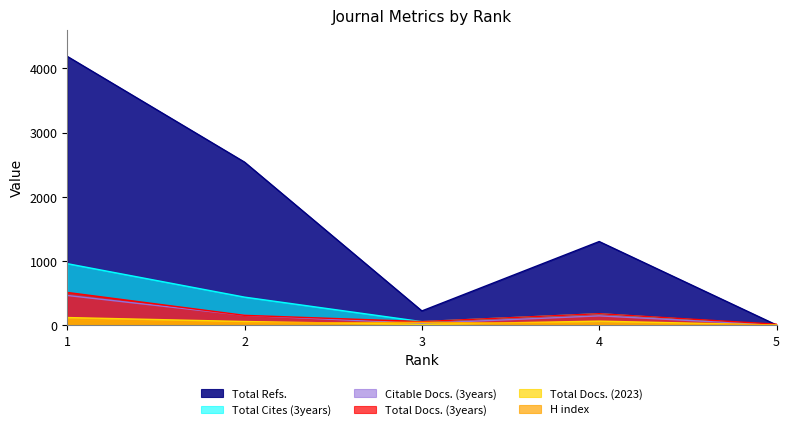

Is the value of Total Cites (3years) at 4 greater than the value of H index at 2?

Yes